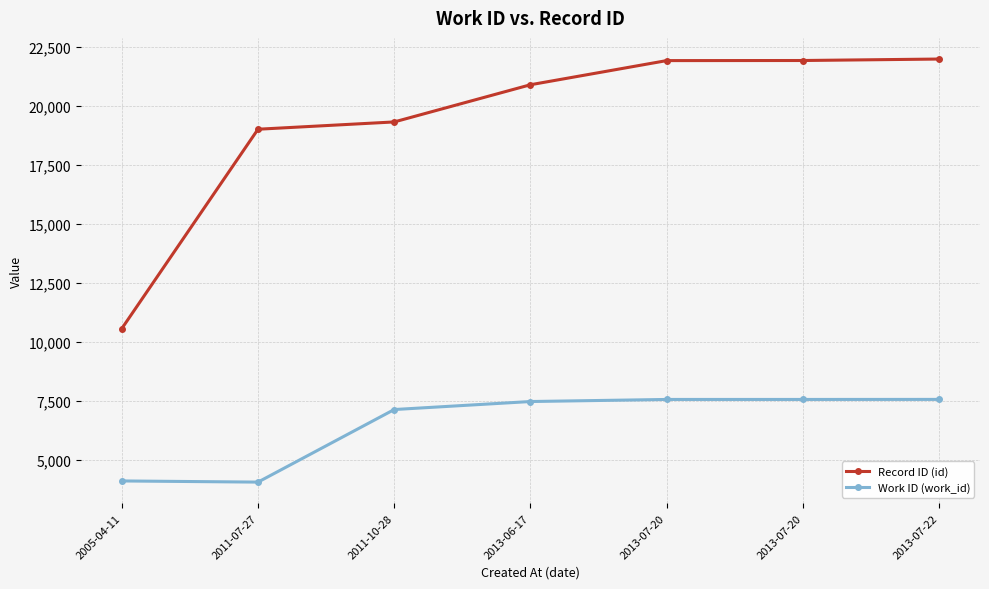

What is the sum of all Record ID (id) values?

135518